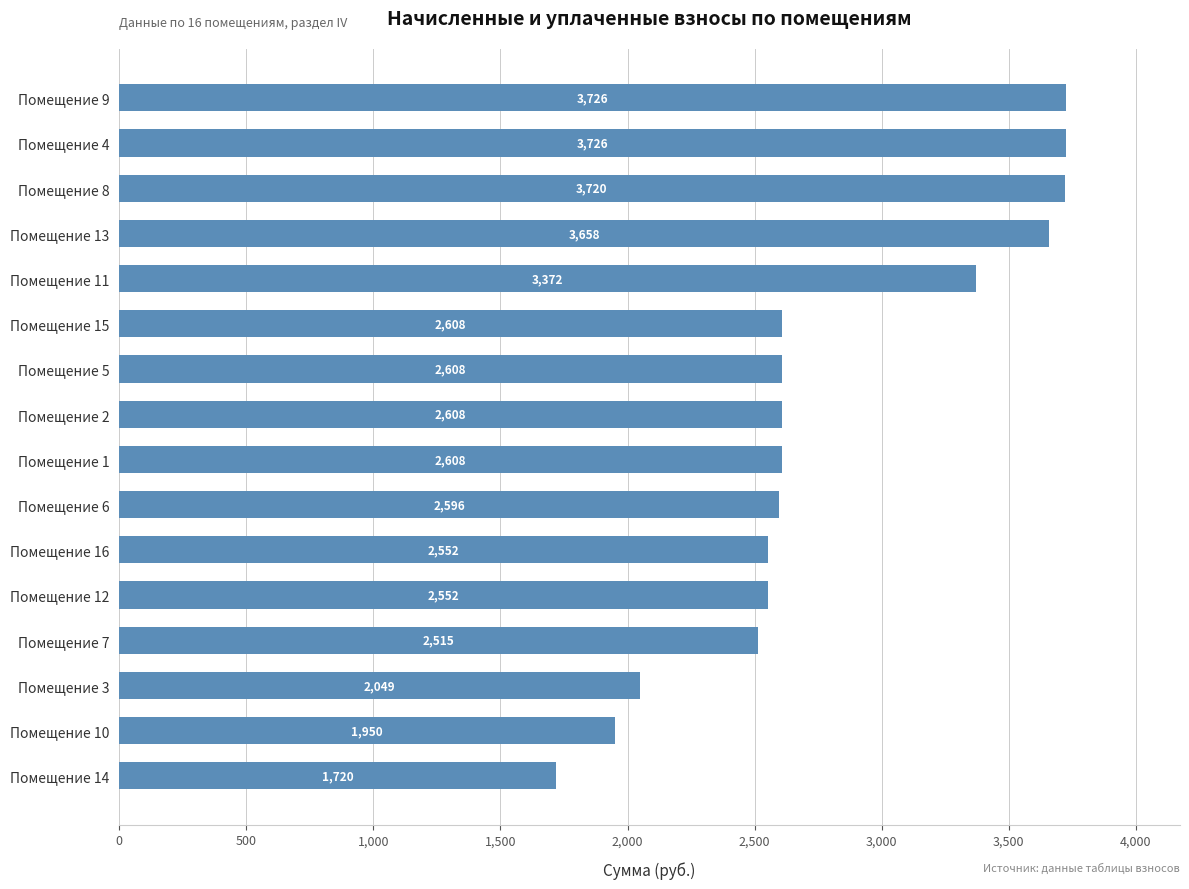

Are the bars horizontal?

Yes